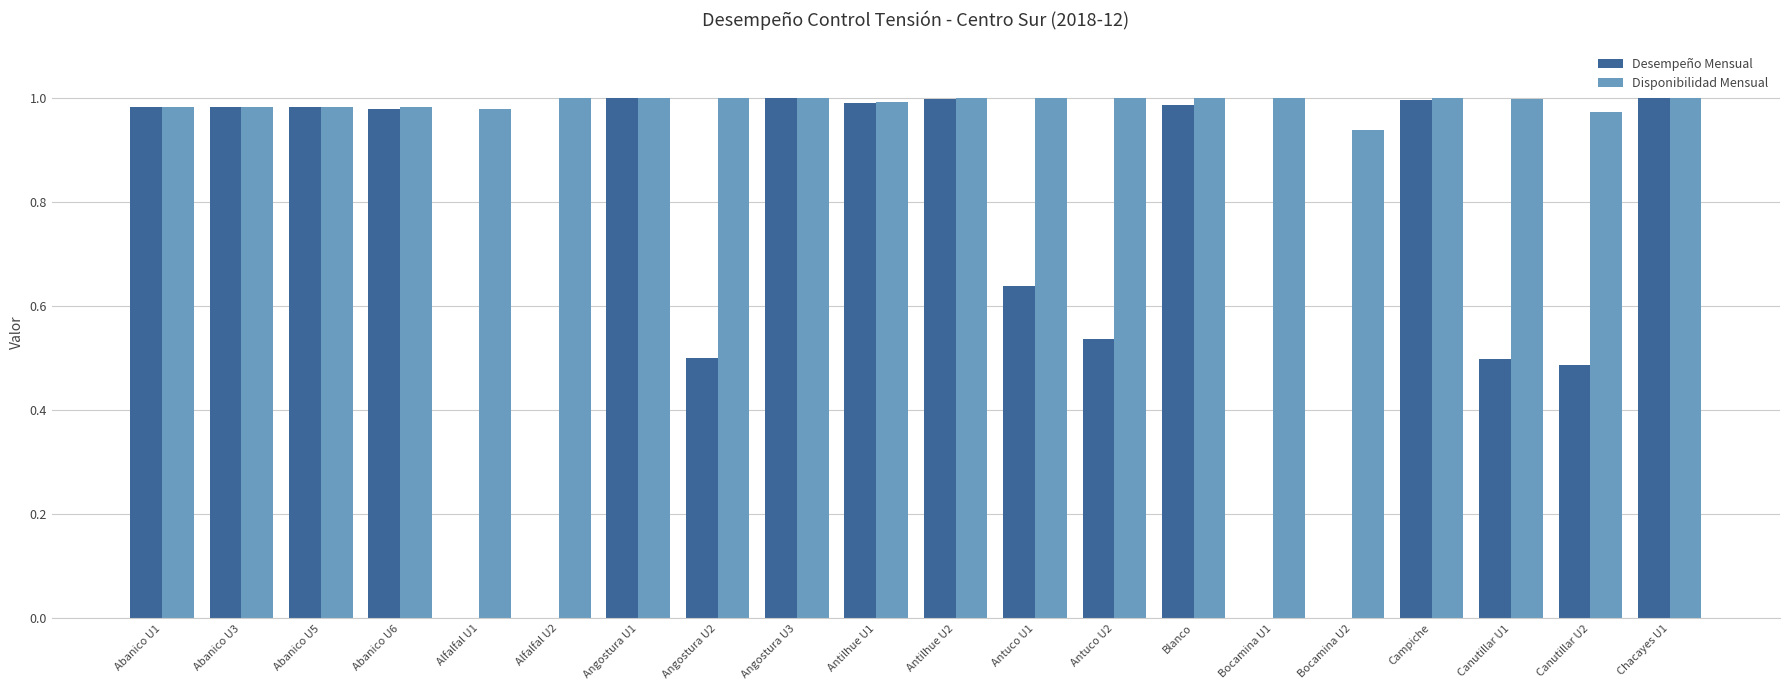

The Disponibilidad Mensual series shows 1.3 at Abanico U6. True or false?

False